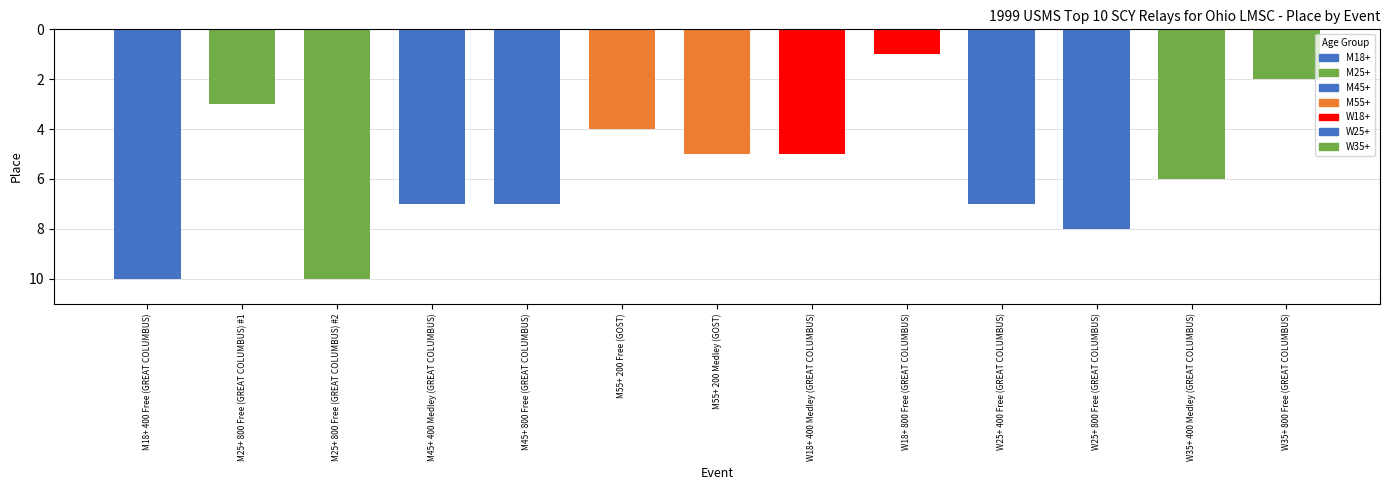

Reading right to left, transcribe all the data shown in this chart.

2	6	8	7	1	5	5	4	7	7	10	3	10